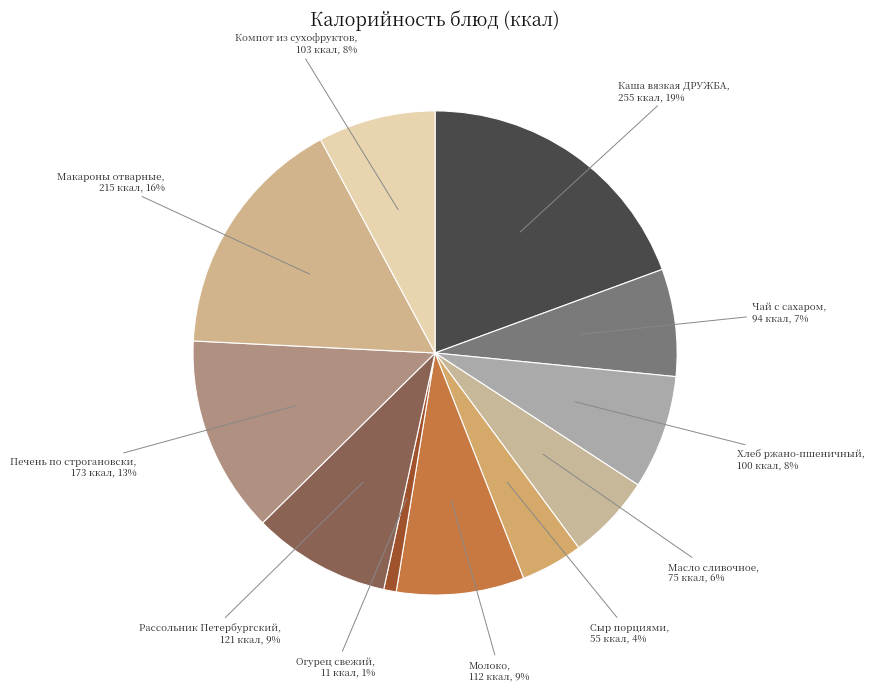

The Рассольник Петербургский slice represents 9% of the pie. True or false?

True